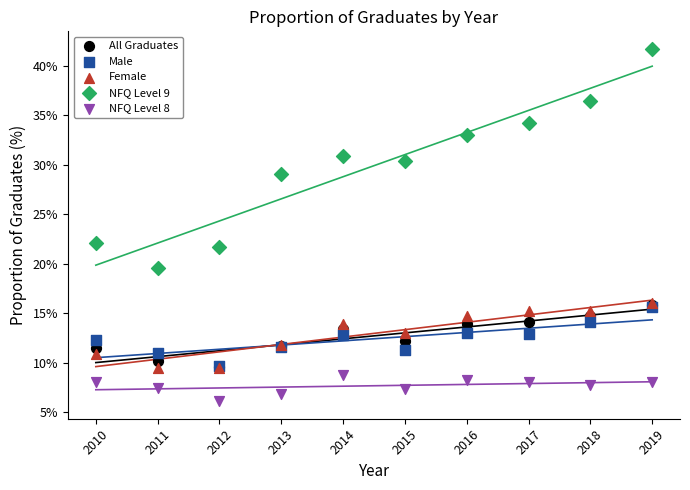

Across all series, what Y value is closest to 23?

22.1